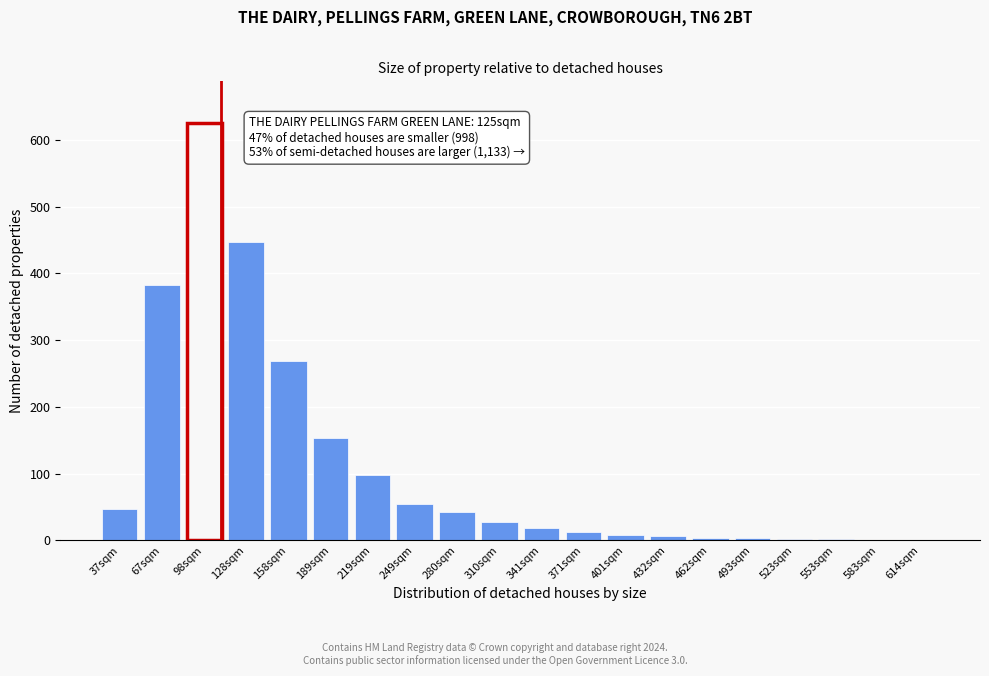

What is the sum of all values?

2202